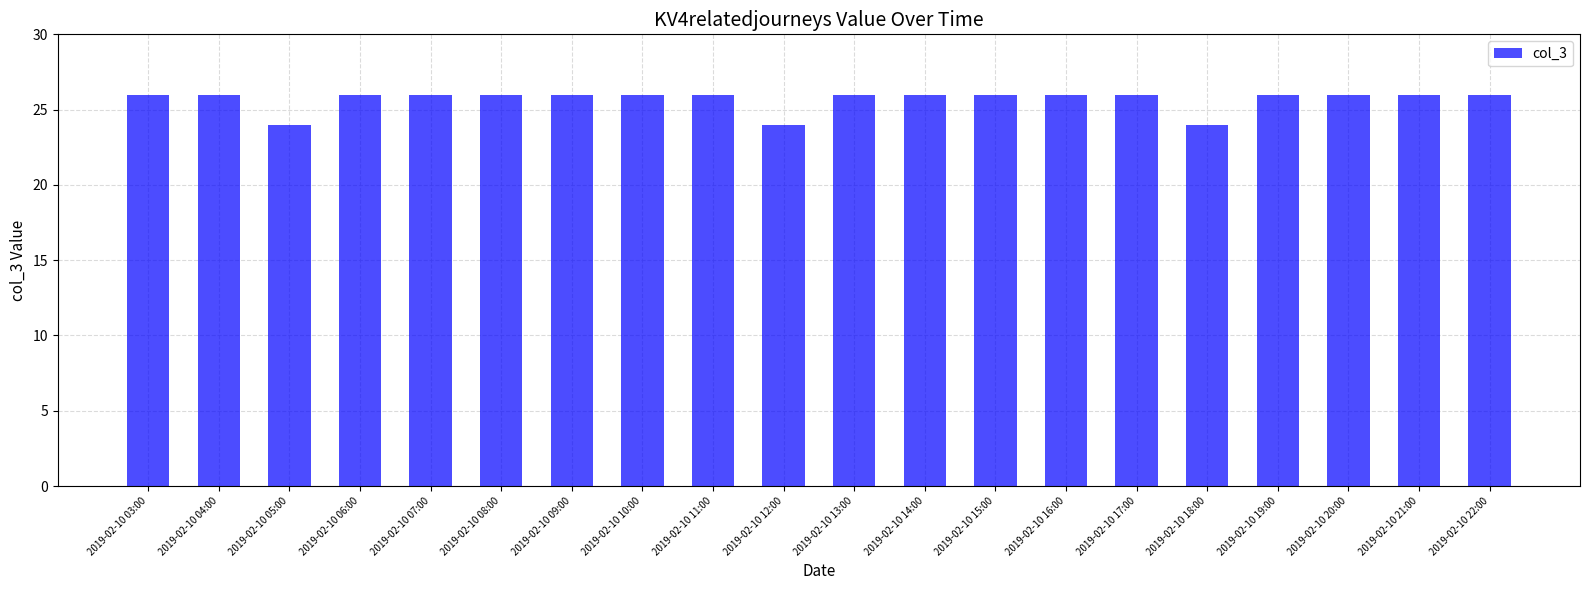

What is the sum of all values?

514